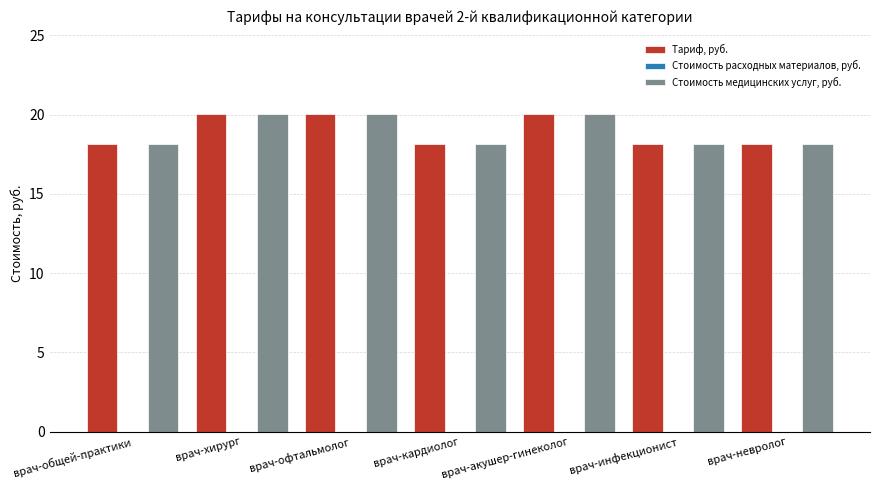

What is the average value of the Тариф, руб. series?

19.0